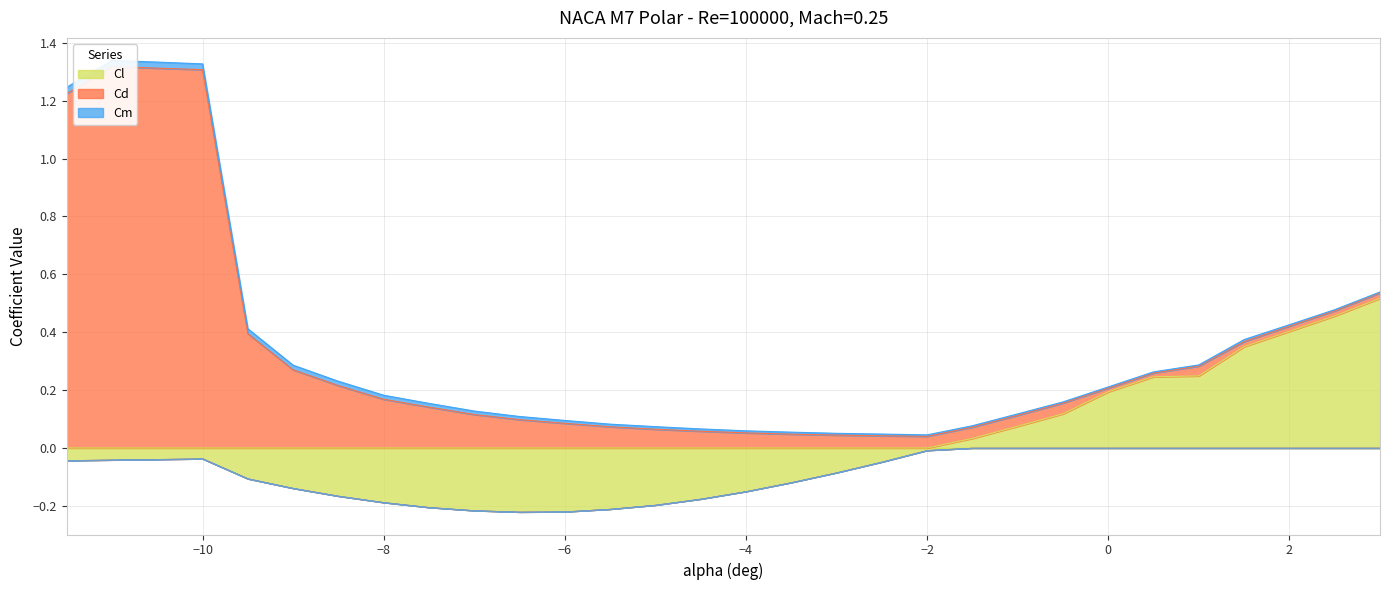

Reading right to left, list all the values displayed in this chart.

Cl: 0.5	0.5	0.4	0.3	0.2	0.2	0.2	0.1	0.1	0.0	-0.0	-0.0	-0.1	-0.1	-0.1	-0.2	-0.2	-0.2	-0.2	-0.2	-0.2	-0.2	-0.2	-0.2	-0.1	-0.1	-0.0	-0.0	-0.0	-0.0
Cd: 0.0	0.0	0.0	0.0	0.0	0.0	0.0	0.0	0.0	0.0	0.0	0.0	0.0	0.0	0.1	0.1	0.1	0.1	0.1	0.1	0.1	0.1	0.2	0.2	0.3	0.4	1.3	1.3	1.3	1.2
Cm: 0.0	0.0	0.0	0.0	0.0	0.0	0.0	0.0	0.0	0.0	0.0	0.0	0.0	0.0	0.0	0.0	0.0	0.0	0.0	0.0	0.0	0.0	0.0	0.0	0.0	0.0	0.0	0.0	0.0	0.0